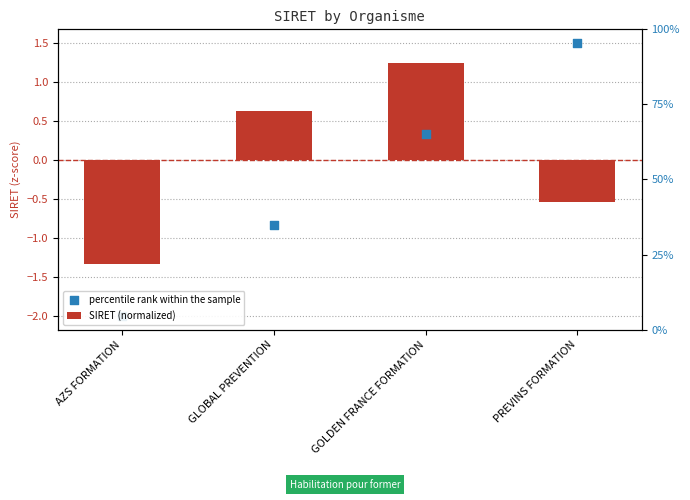

What is the total value across all series at GOLDEN FRANCE FORMATION?

1.6